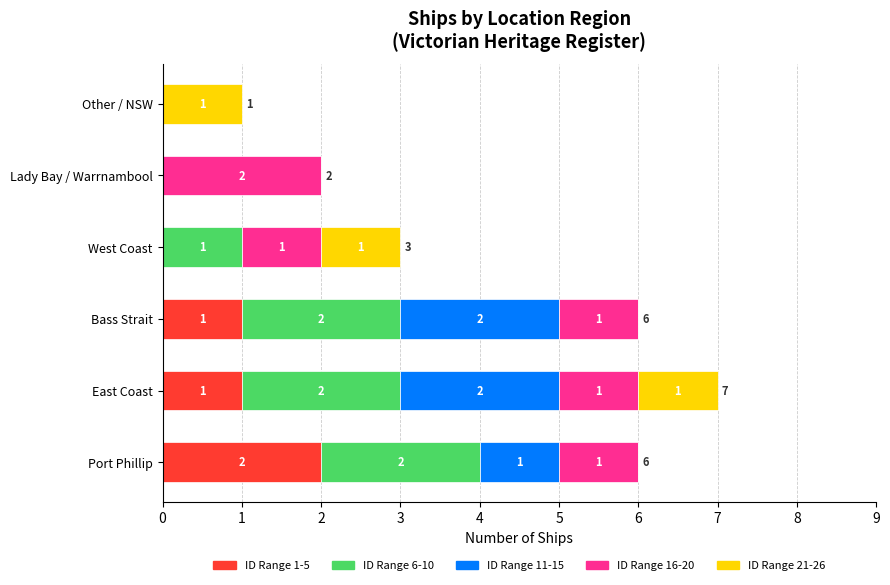

At which category is the sum across all series the highest?

East Coast